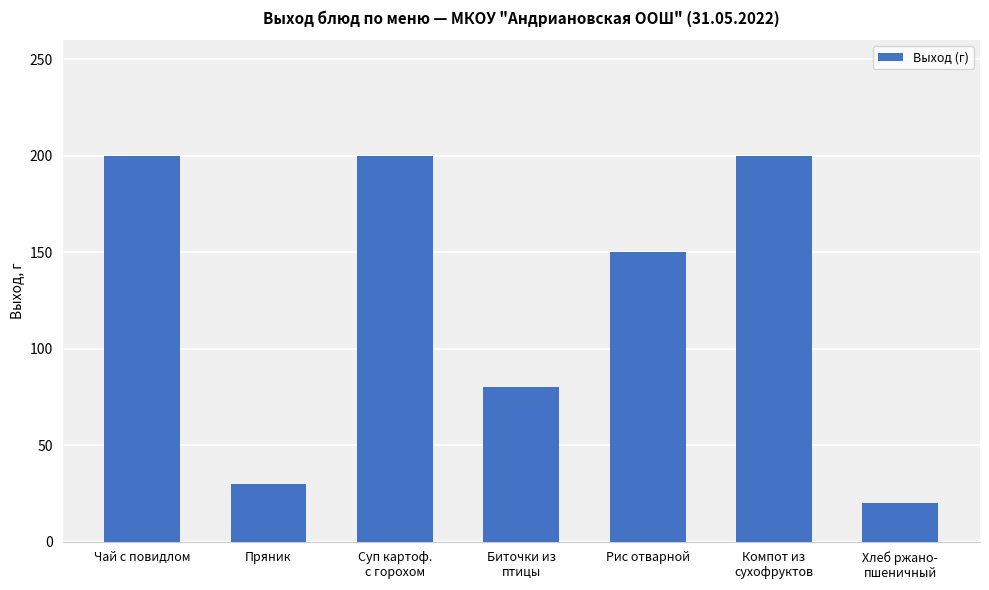

How many distinct data groups are displayed?

1